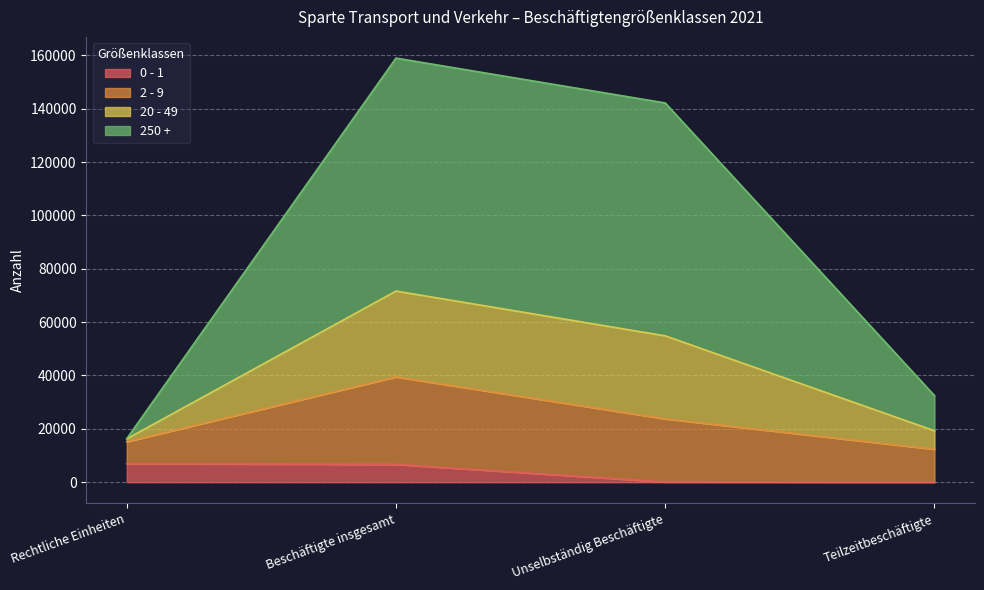

What are all the series names shown in the legend?

0 - 1, 2 - 9, 20 - 49, 250 +